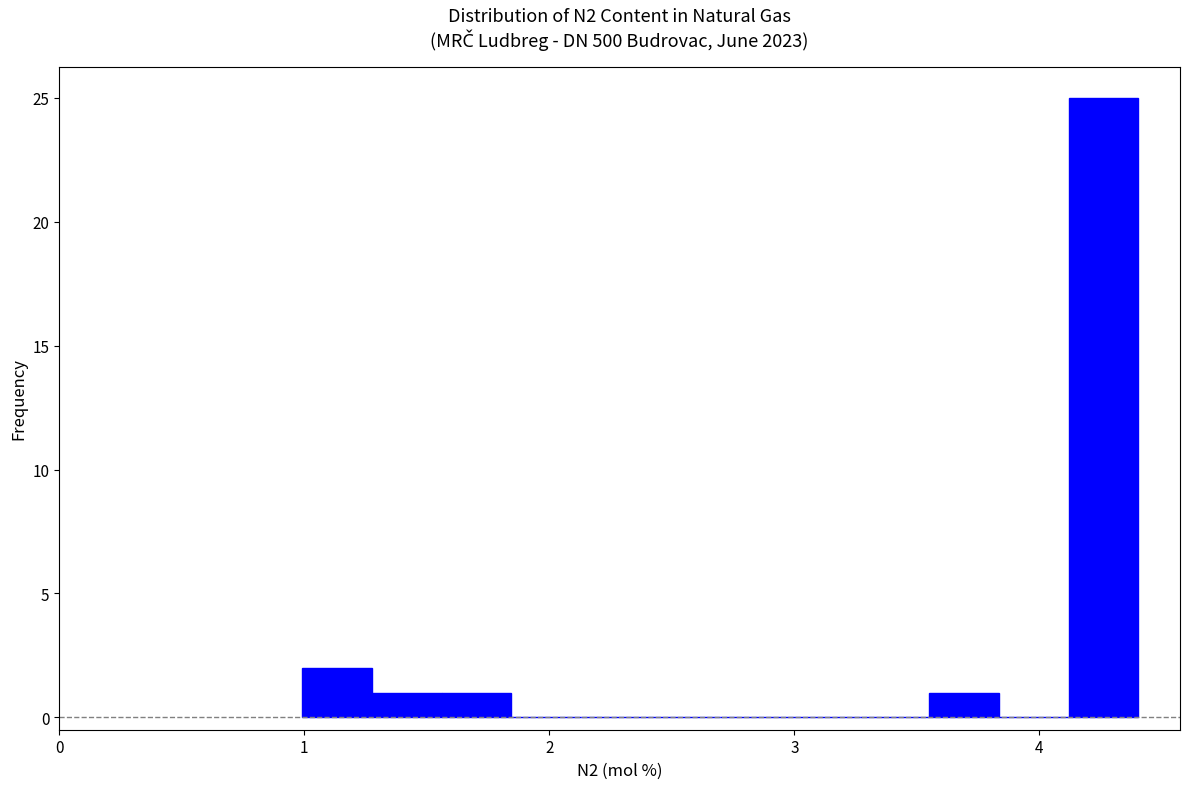

Around what value on the x-axis is the tallest bar? Give the approximate position of its centre, as read against the axis.

4.3